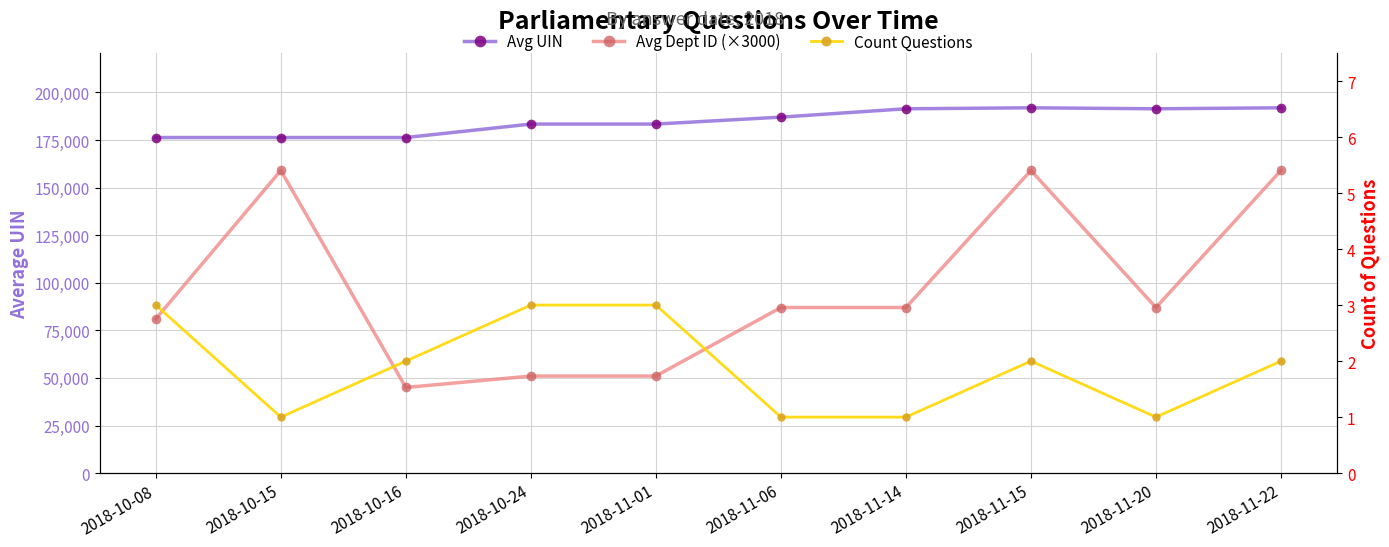

Which category has the highest value in the Avg UIN series?

2018-11-15